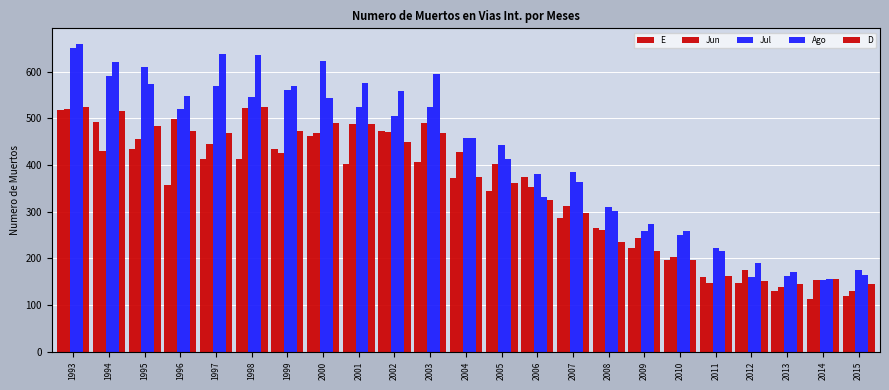

Does the chart contain stacked bars?

No